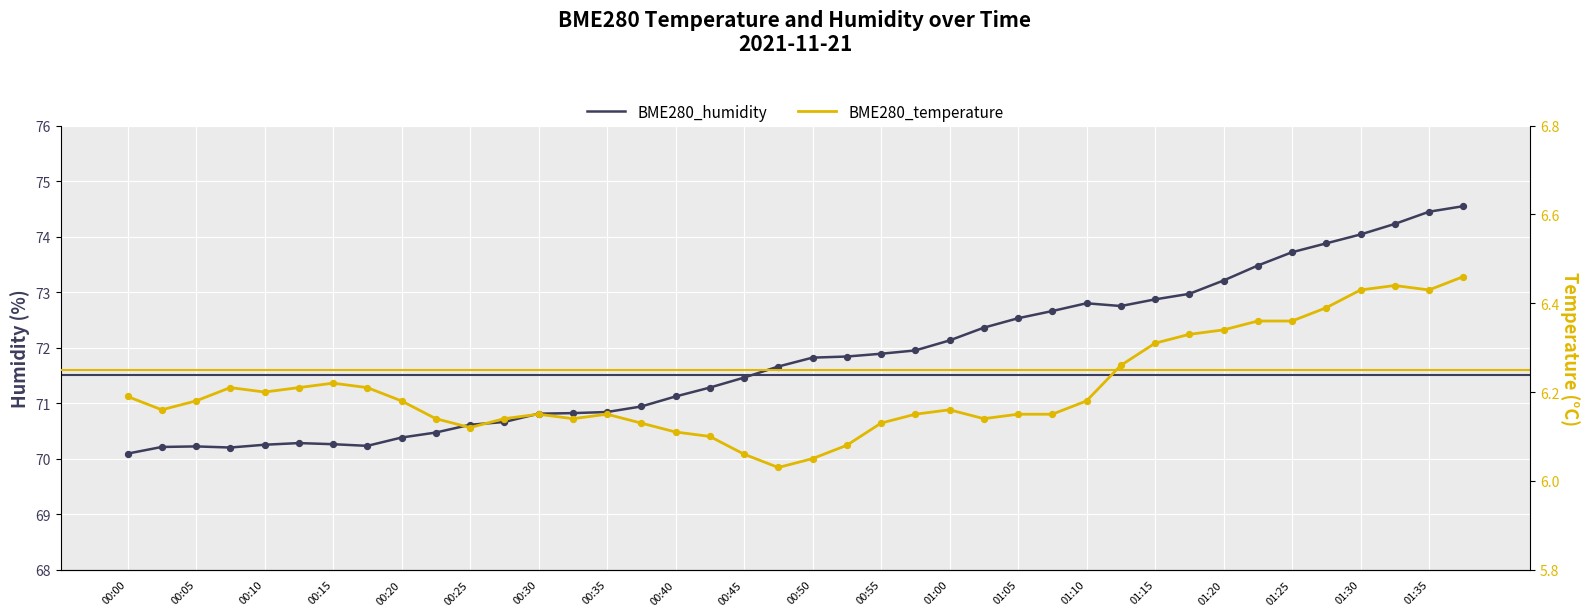

Which series reaches the maximum Y coordinate?

BME280_humidity